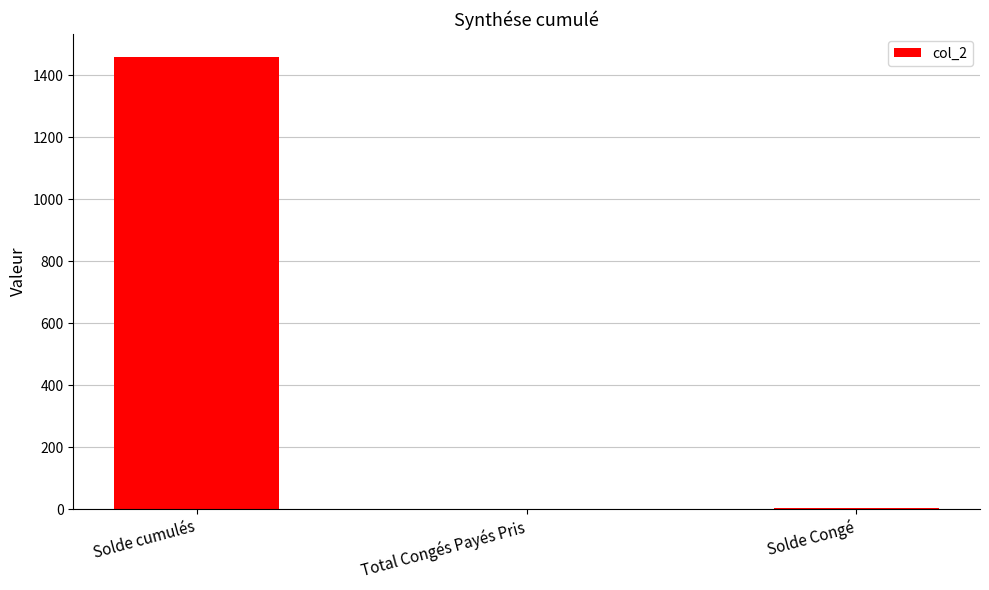

What is the maximum value shown in the chart?

1460.7